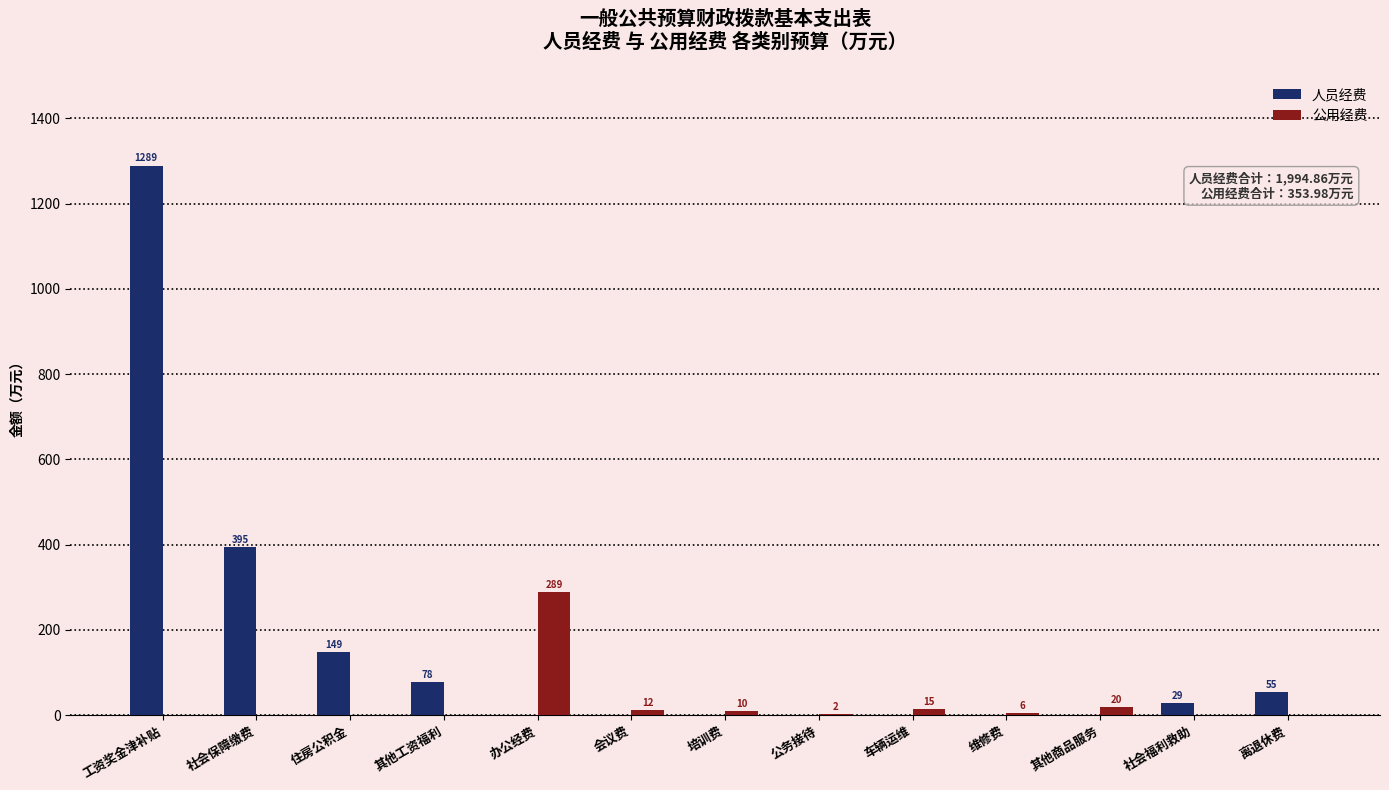

How many series are shown in this chart?

2